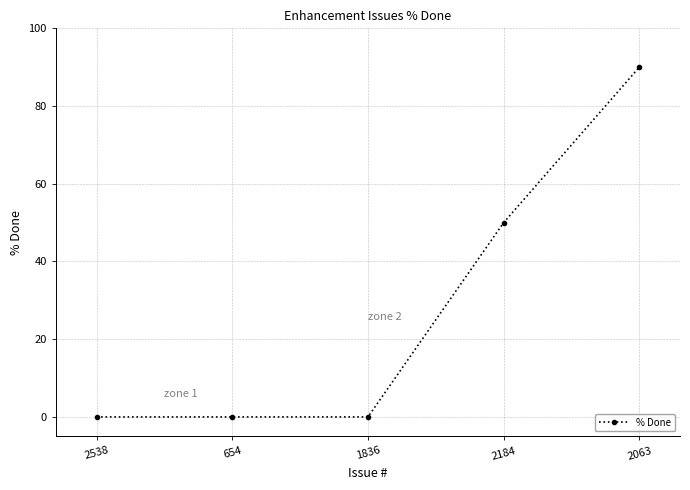

The value at 1836 is 0. True or false?

True